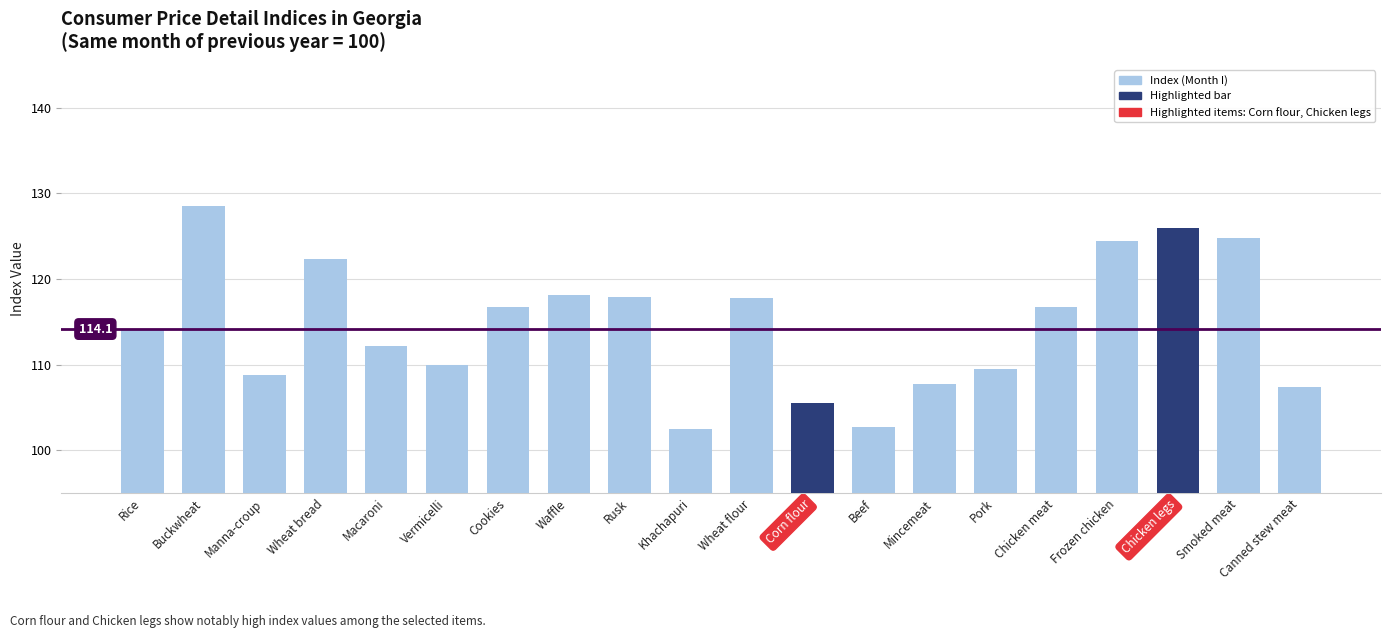

What is the value of the 2nd bar from the left?

128.5